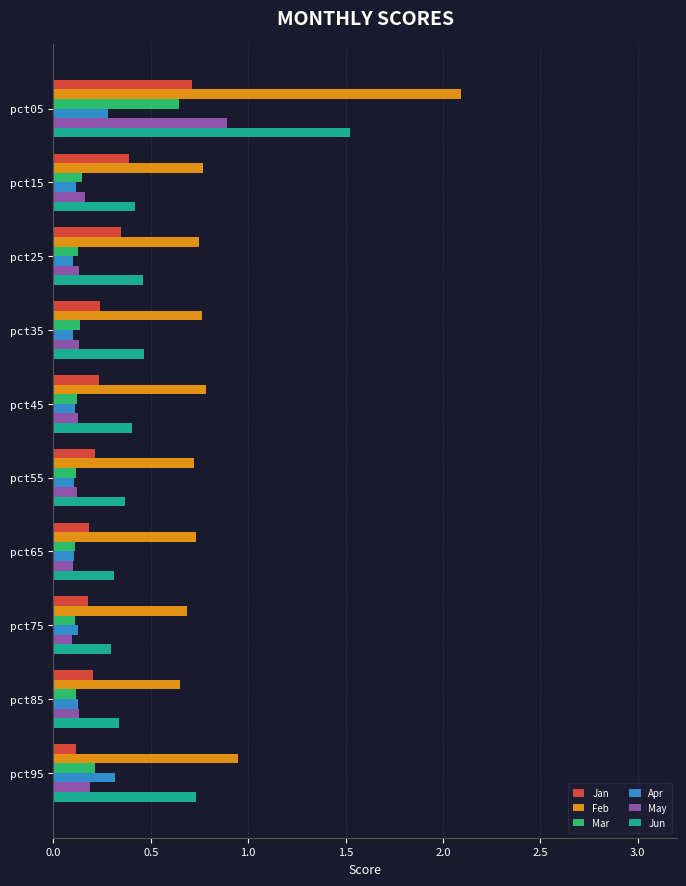

True or false: Apr has a value of 0.3 at pct95.

True